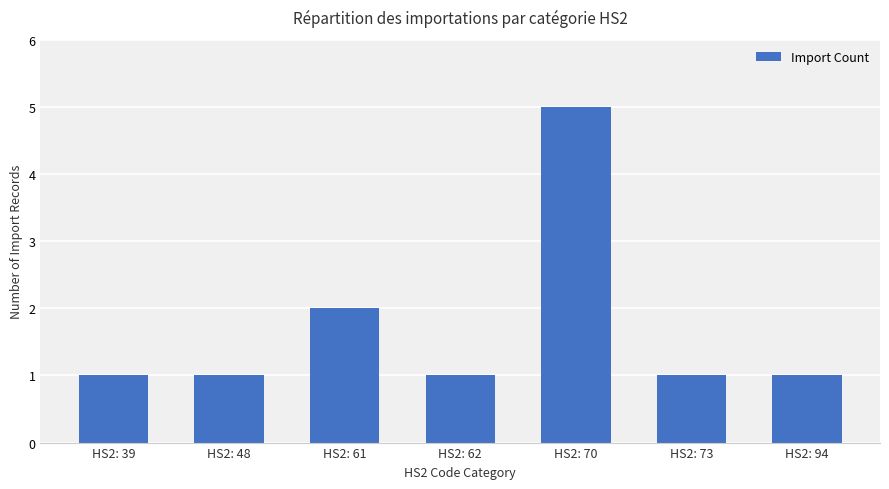

What is the difference between the maximum and minimum values?

4